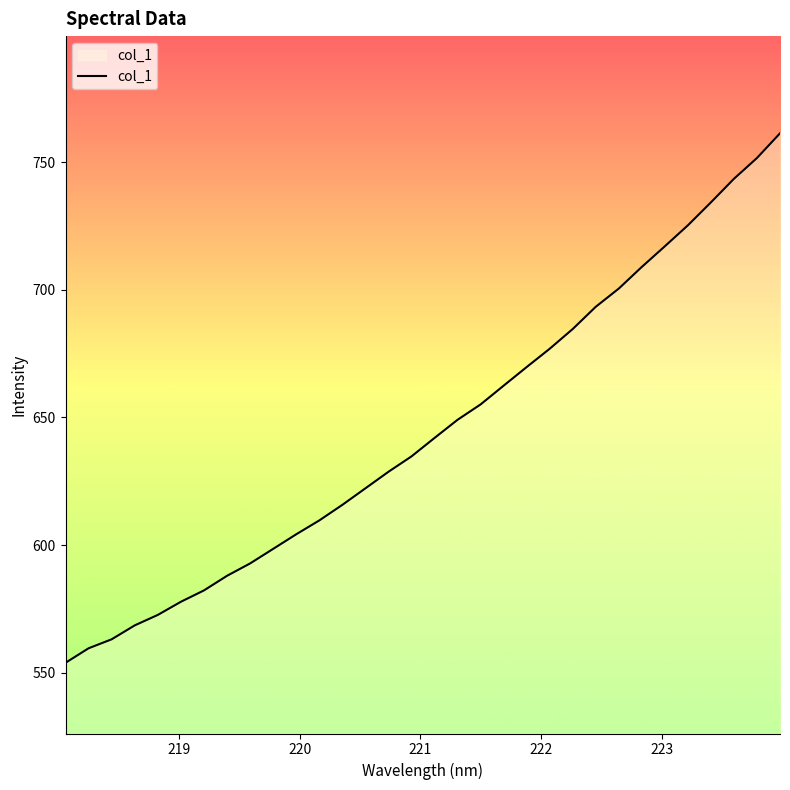

What is the greatest value displayed?

761.3